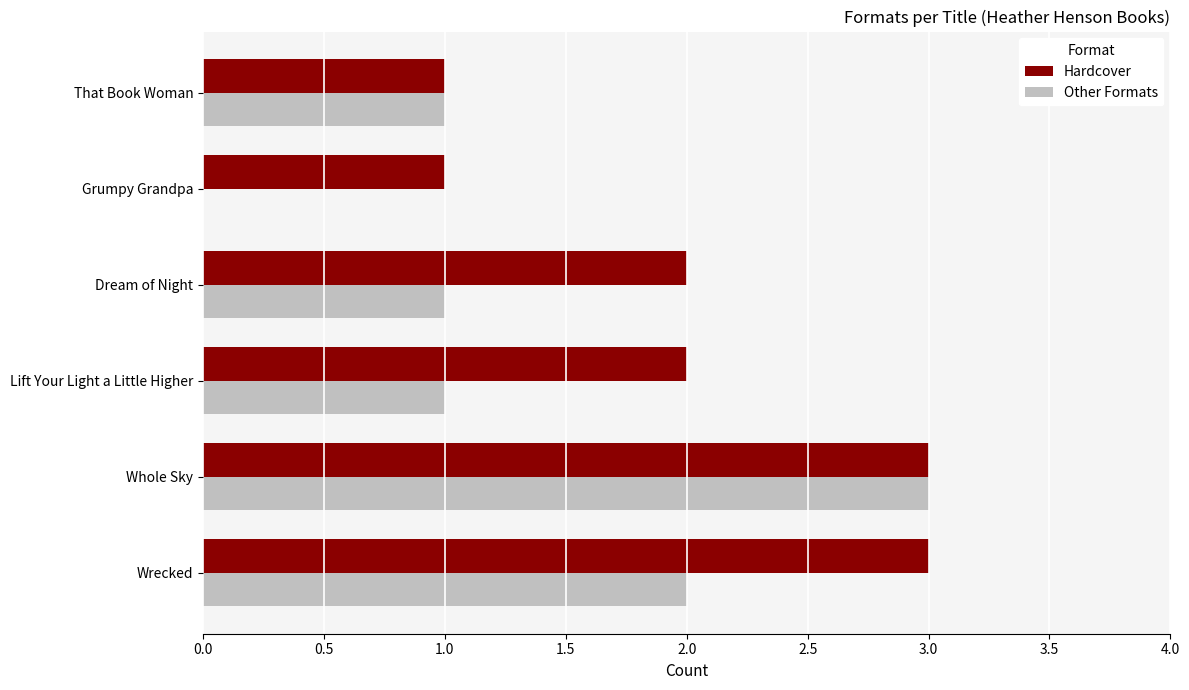

What is the greatest value displayed?

3